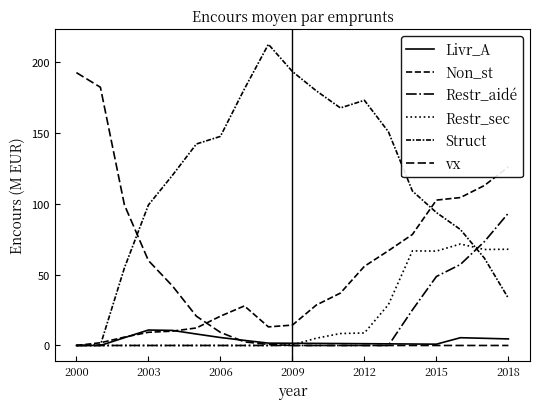

Which category has the lowest value in the Non_st series?

2000